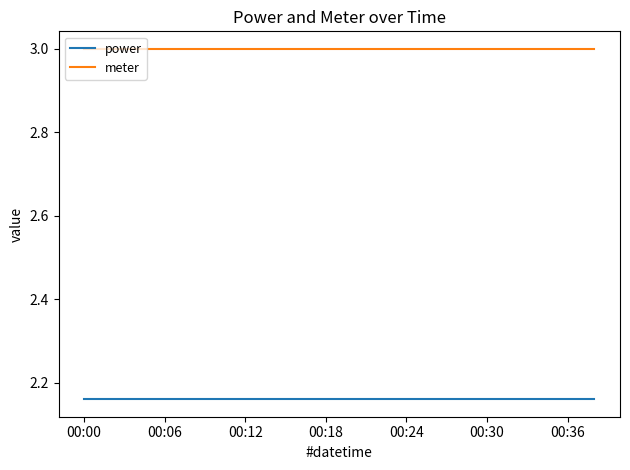

True or false: power and meter intersect in this chart.

False